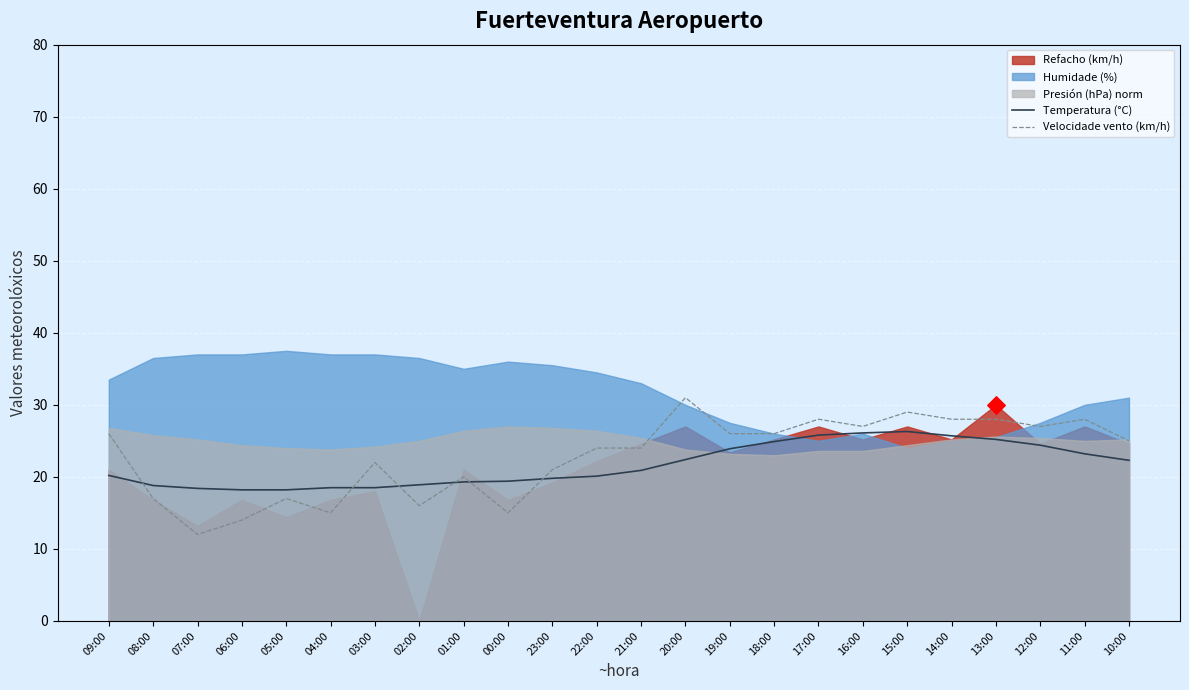

Is the value of Temperatura (°C) at 02:00 greater than the value of Velocidade vento (km/h) at 19:00?

No